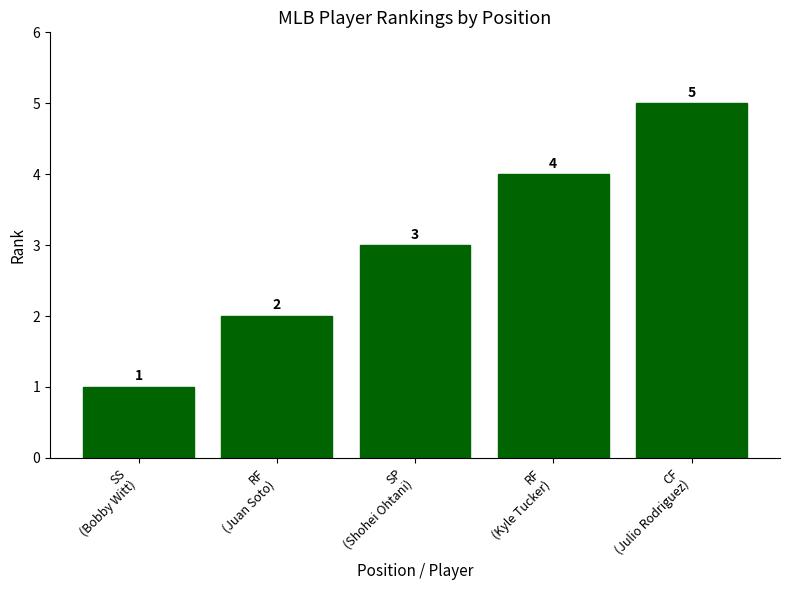

What is the average value?

3